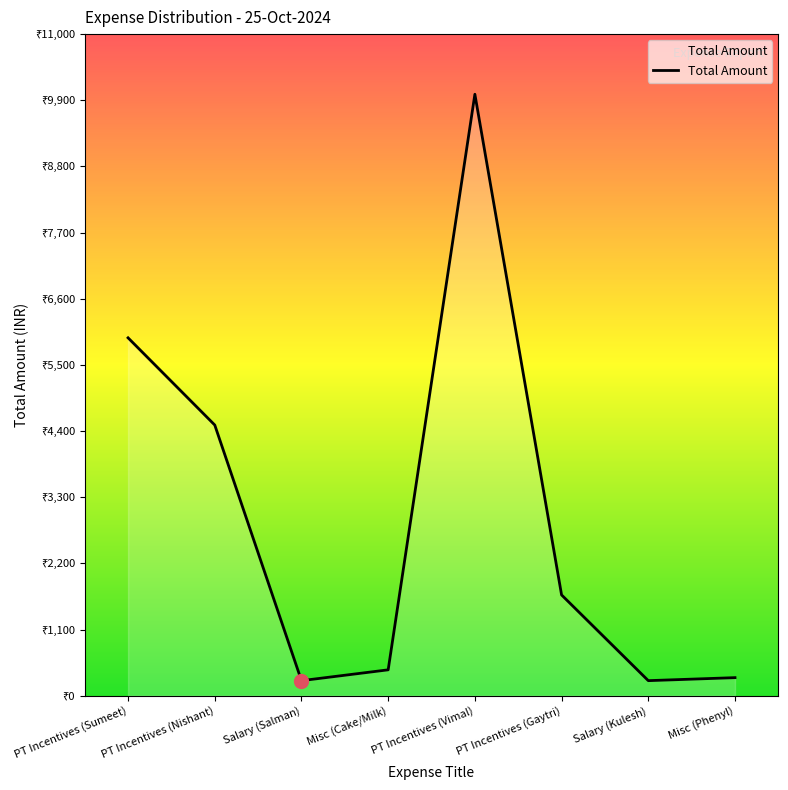

What is the label of the 3rd point from the right?

PT Incentives (Gaytri)